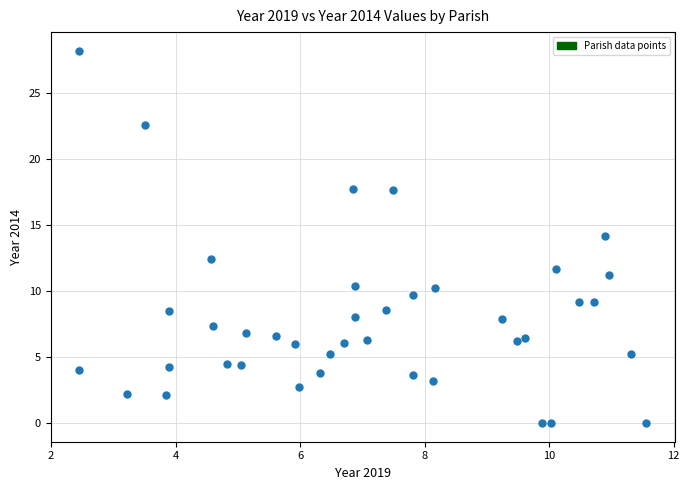

What is the range of X values (max minus min)?

9.1